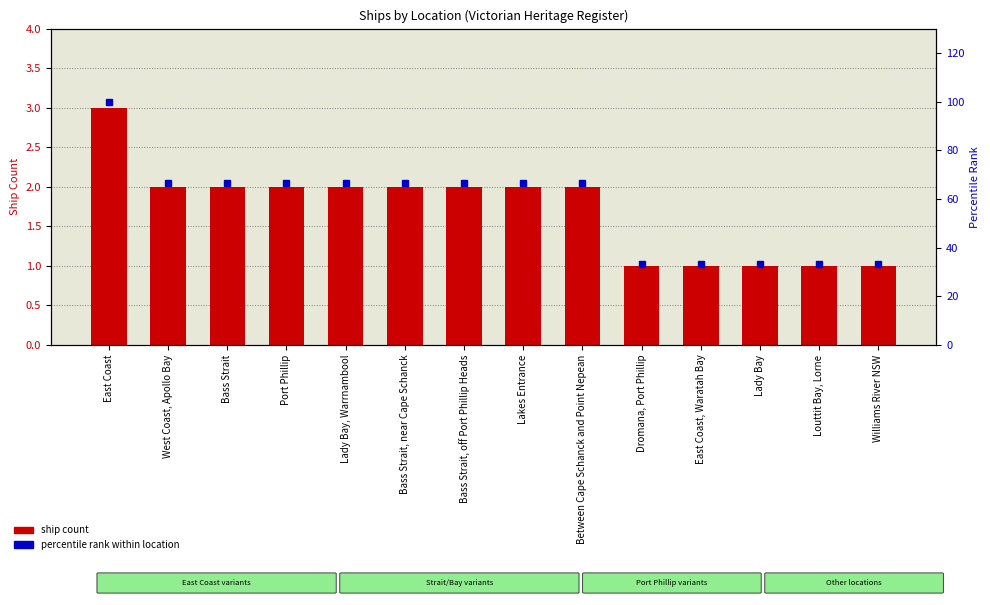

Reading right to left, what are all the values shown in this chart?

ship count: Williams River NSW=1.0	Louttit Bay, Lorne=1.0	Lady Bay=1.0	East Coast, Waratah Bay=1.0	Dromana, Port Phillip=1.0	Between Cape Schanck and Point Nepean=2.0	Lakes Entrance=2.0	Bass Strait, off Port Phillip Heads=2.0	Bass Strait, near Cape Schanck=2.0	Lady Bay, Warrnambool=2.0	Port Phillip=2.0	Bass Strait=2.0	West Coast, Apollo Bay=2.0	East Coast=3.0
percentile rank within location: Williams River NSW=33.3	Louttit Bay, Lorne=33.3	Lady Bay=33.3	East Coast, Waratah Bay=33.3	Dromana, Port Phillip=33.3	Between Cape Schanck and Point Nepean=66.7	Lakes Entrance=66.7	Bass Strait, off Port Phillip Heads=66.7	Bass Strait, near Cape Schanck=66.7	Lady Bay, Warrnambool=66.7	Port Phillip=66.7	Bass Strait=66.7	West Coast, Apollo Bay=66.7	East Coast=100.0